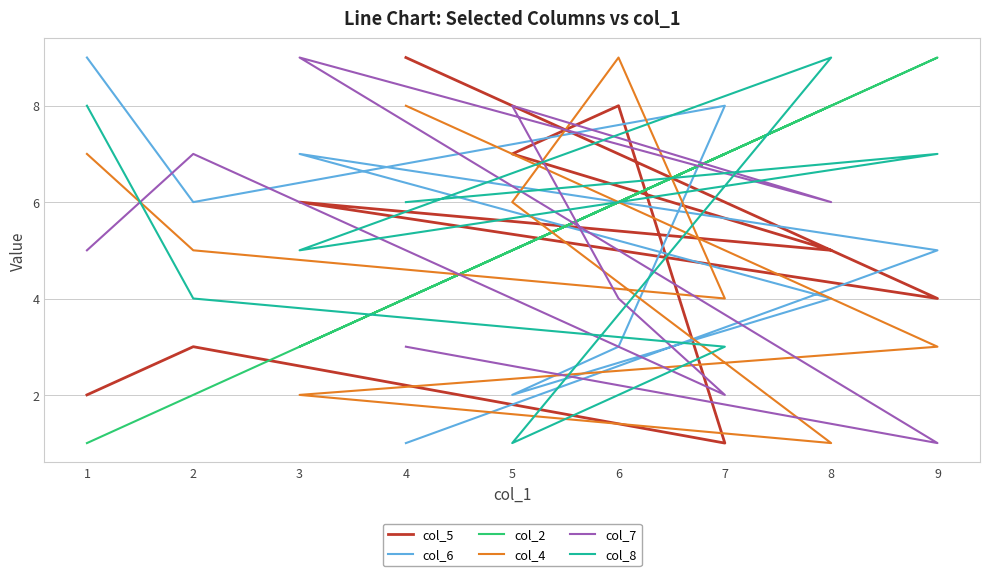

How many intersections are there between col_2 and col_7?

5